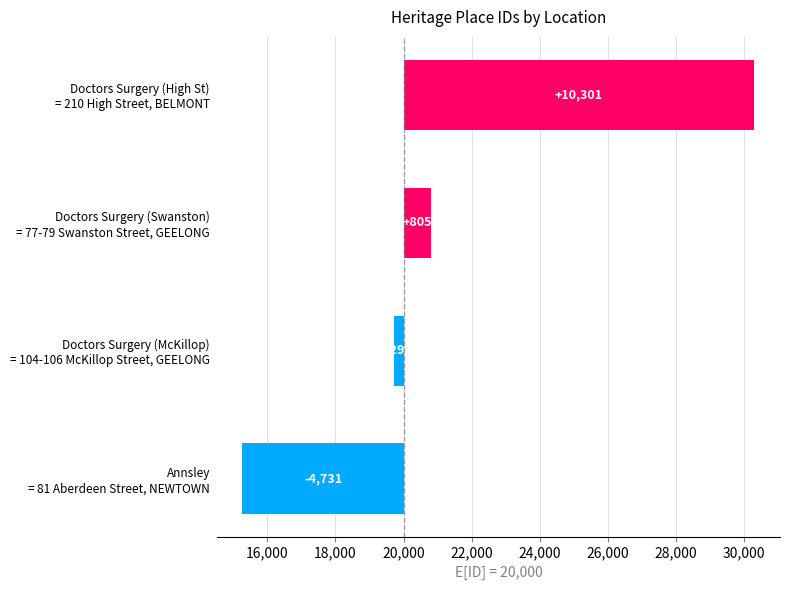

What is the maximum value shown in the chart?

10301